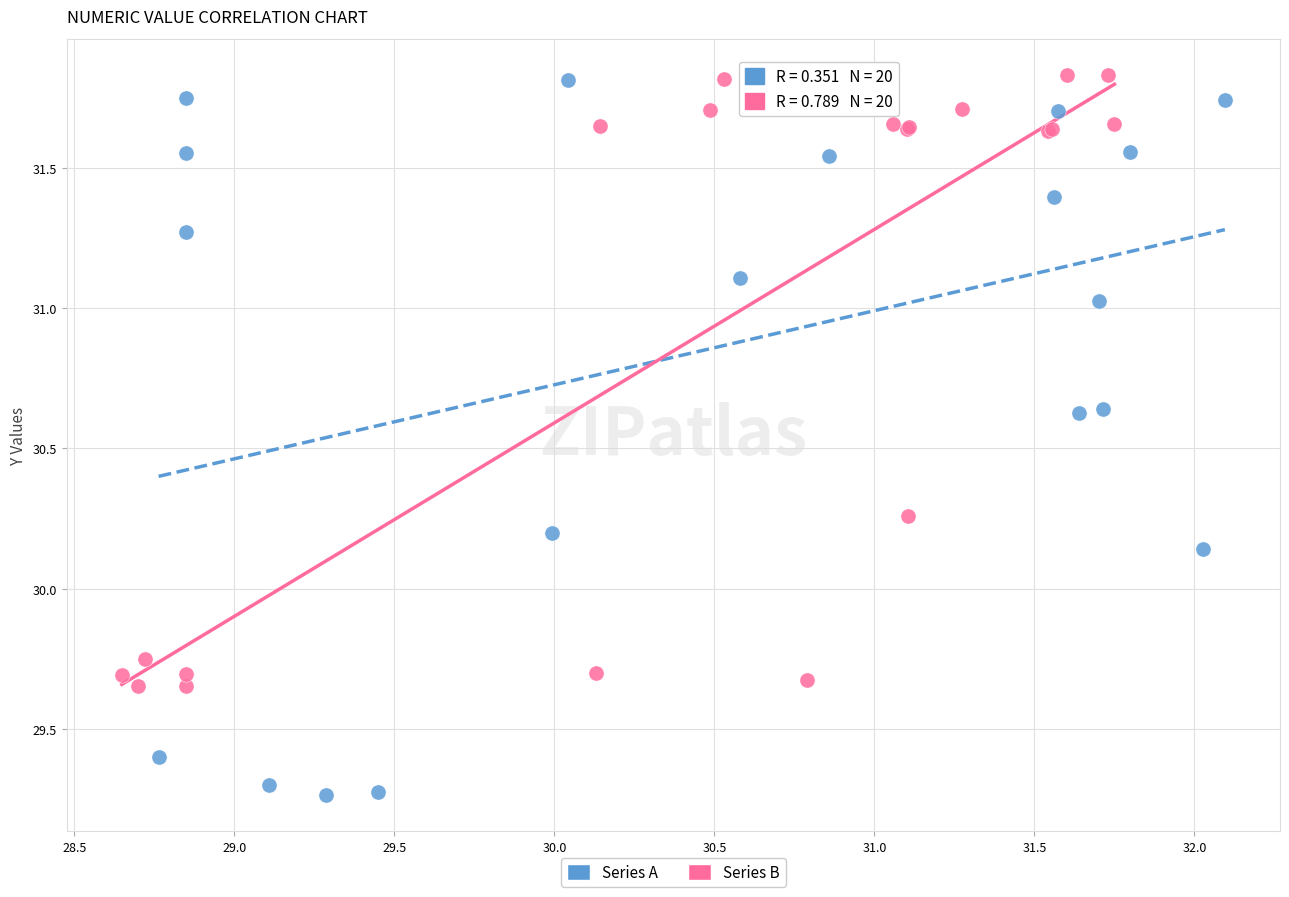

Which series contains the lowest Y value?

Series A